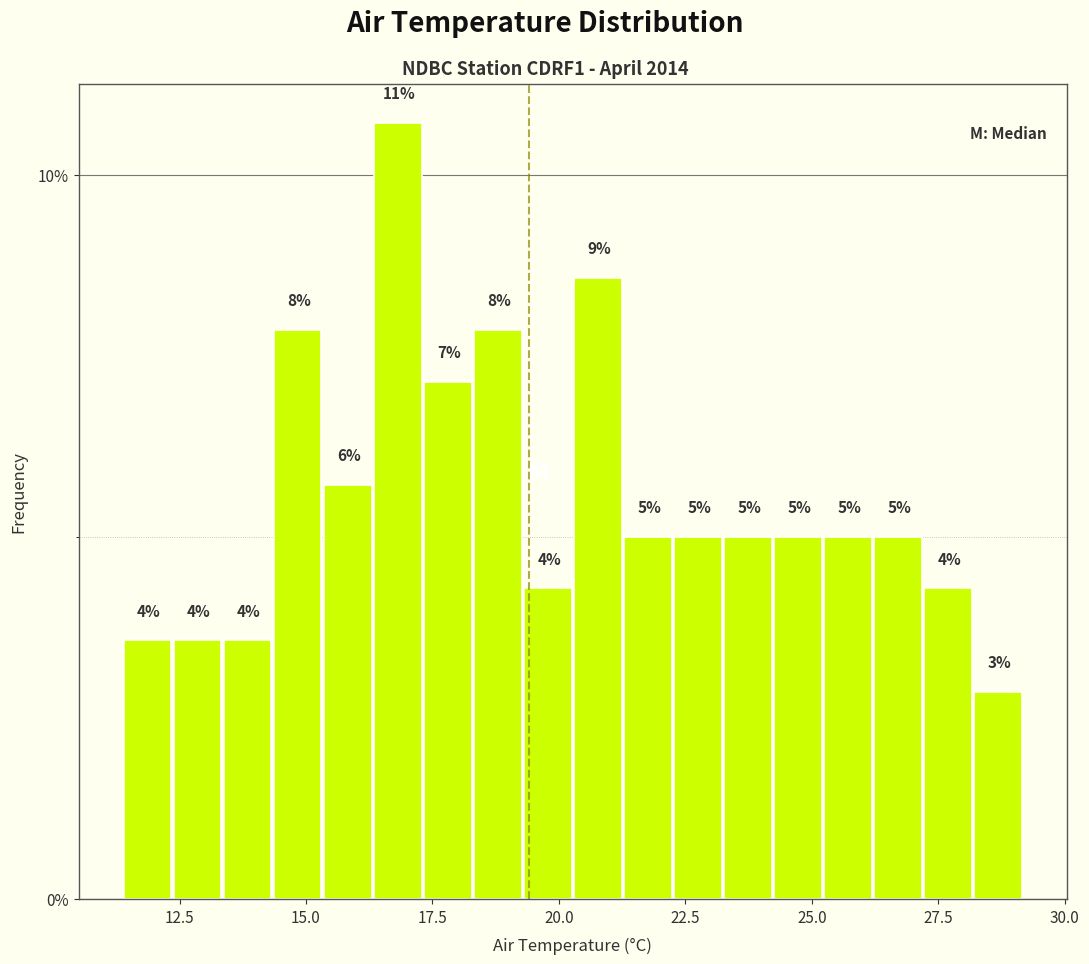

Around what value on the x-axis is the tallest bar? Give the approximate position of its centre, as read against the axis.

17.0